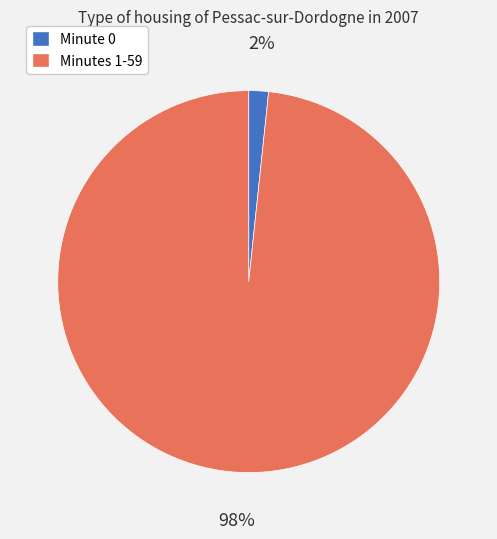

To the nearest percent, what is the average slice percentage?

50%